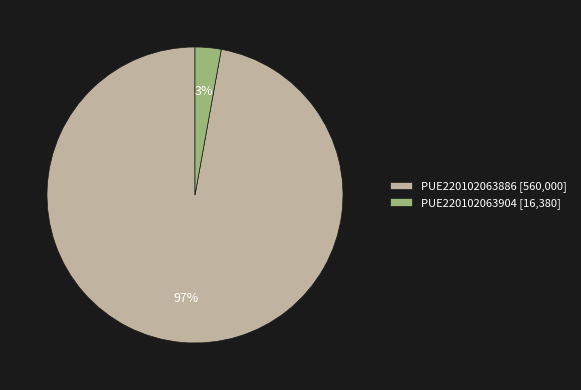

Is the sum of PUE220102063904 [16,380] and PUE220102063886 [560,000] greater than half?

Yes